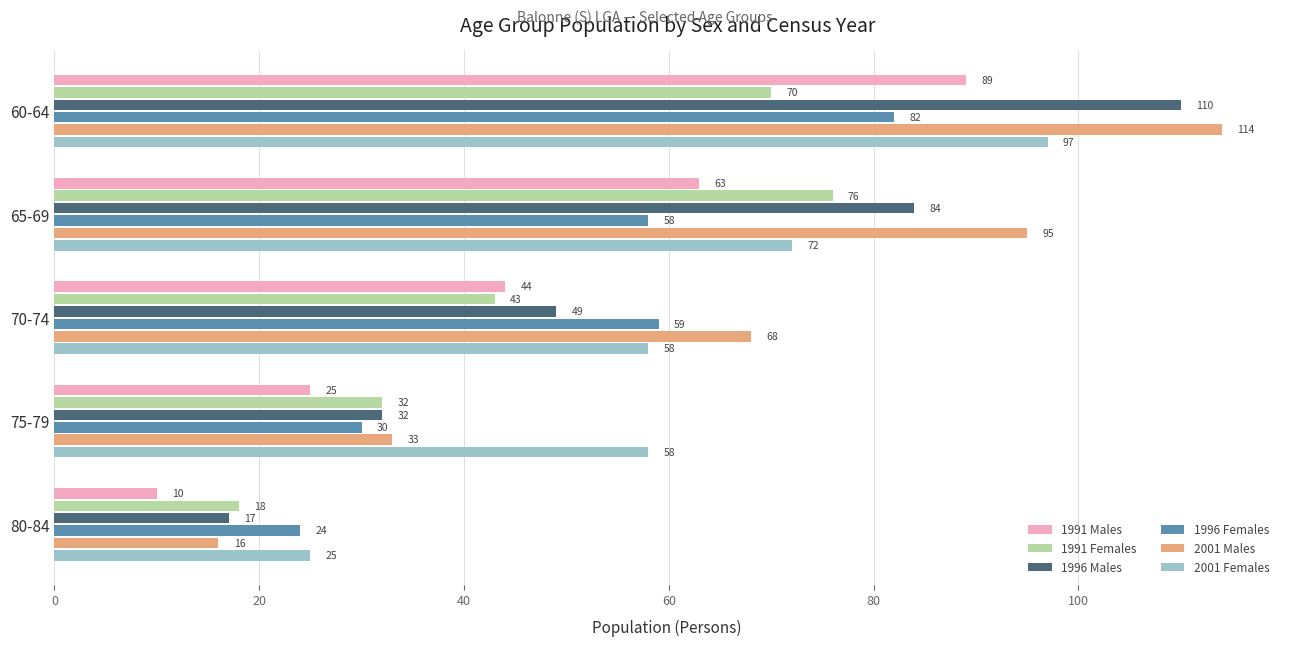

How many categories are shown in the chart?

5